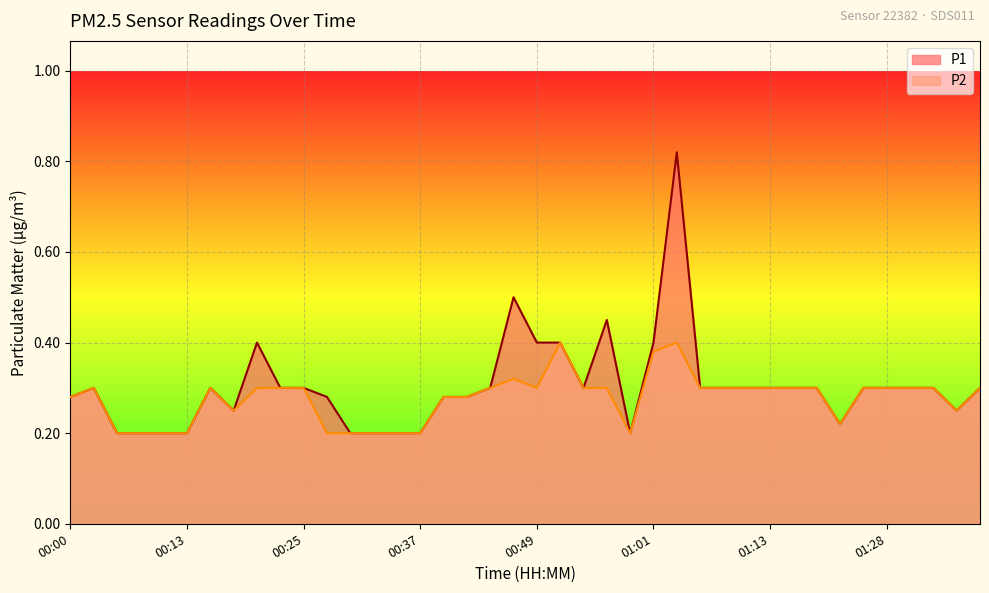

What is the label of the 23rd point from the left?

00:54